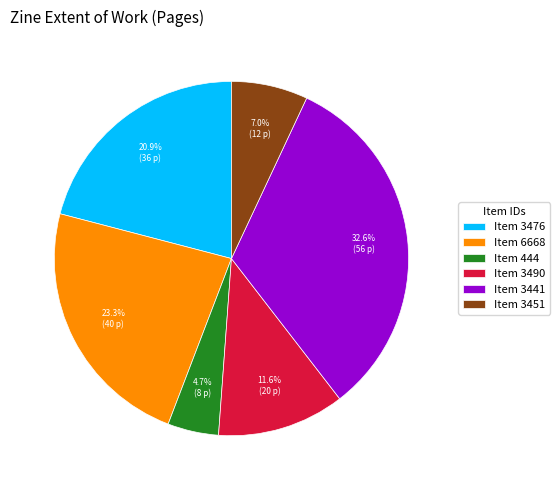

Do Item 3476 and Item 444 together represent more than half of the pie?

No